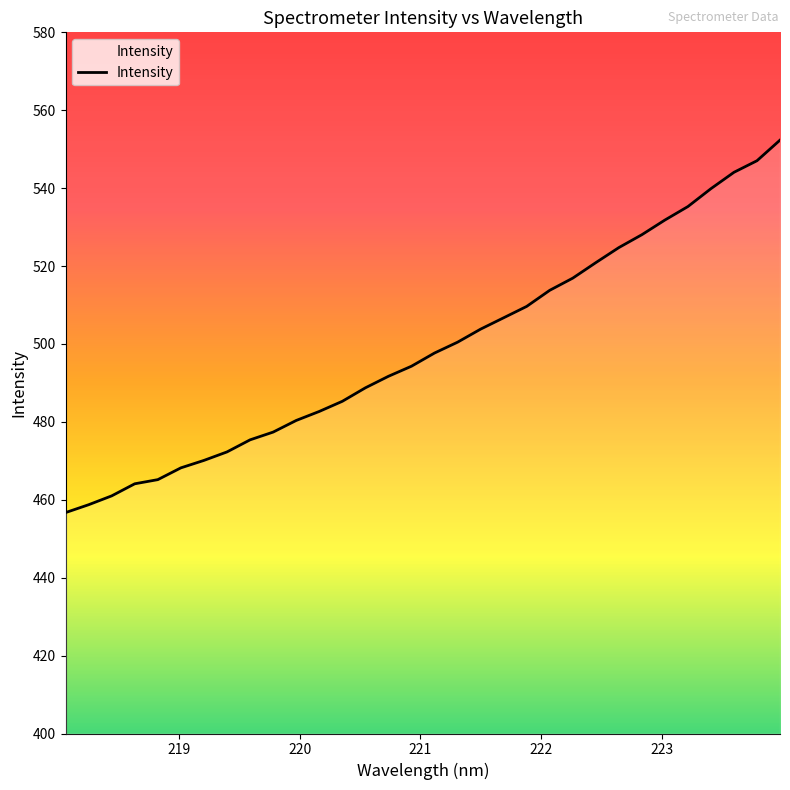

What is the minimum value shown in the chart?

456.7